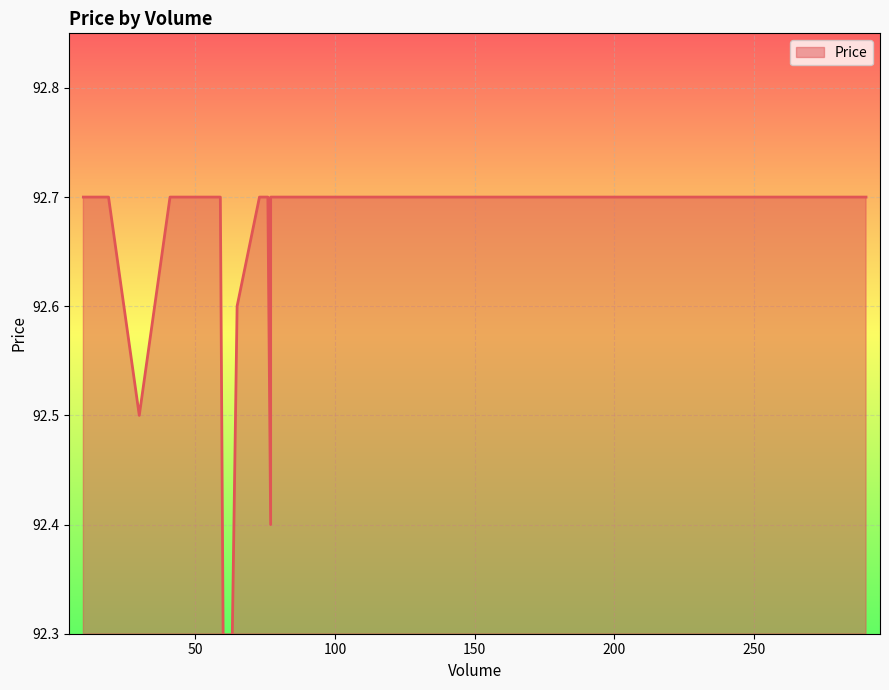

How many values are below 92?

1